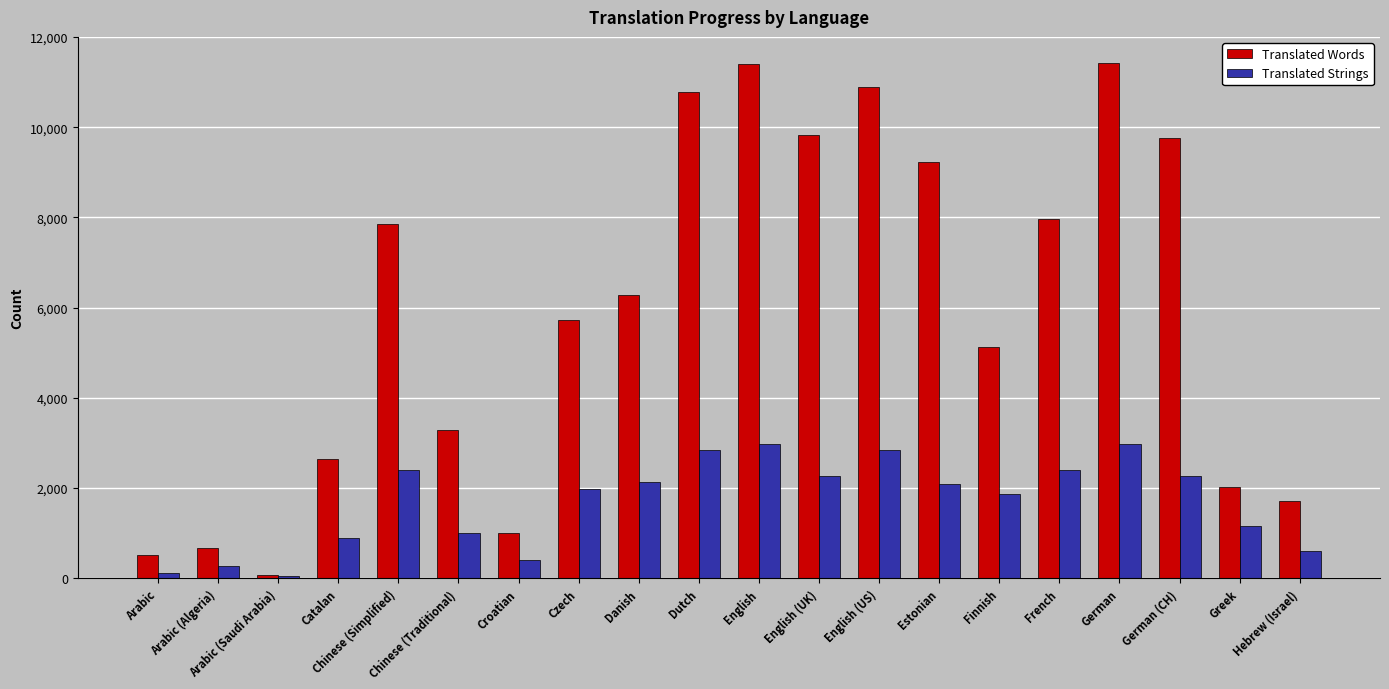

What is the spread (max minus min) of values at Czech?

3747